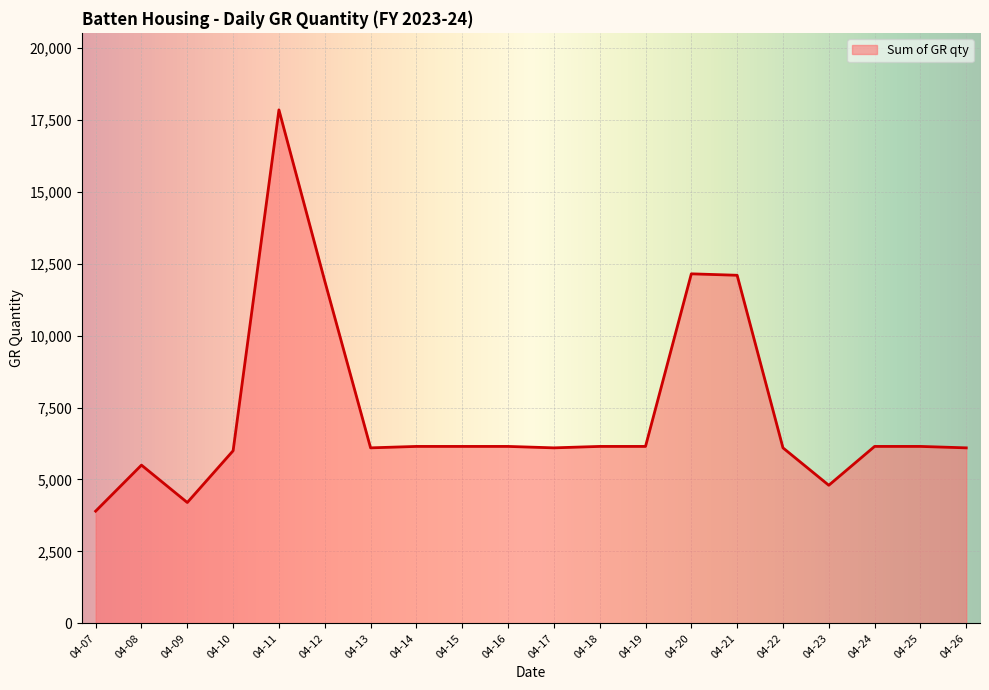

Which has a higher value, 04-17 or 04-23?

04-17